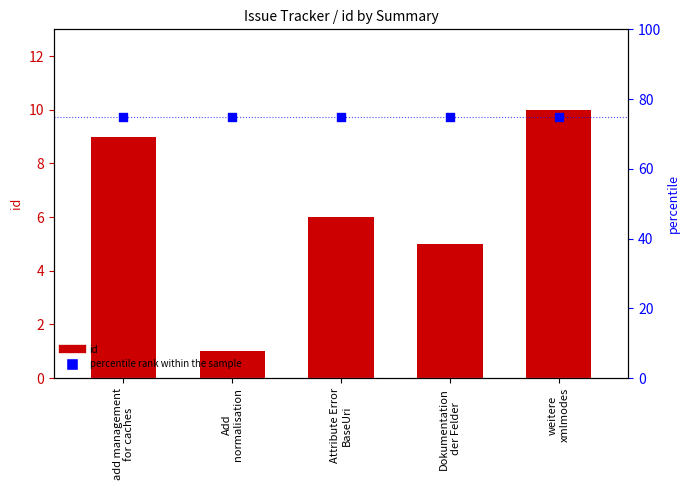

Which series has the widest spread of Y values?

id